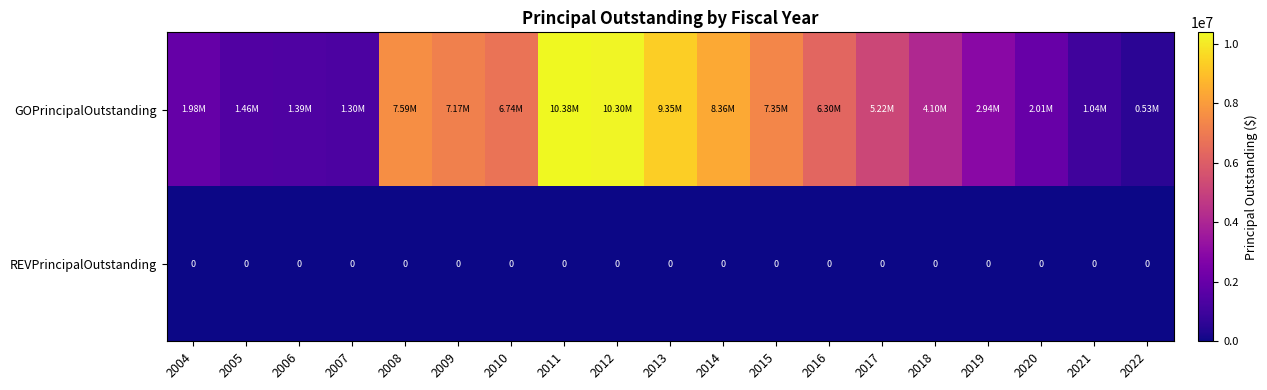

The REVPrincipalOutstanding series shows 0 at 2012. True or false?

True